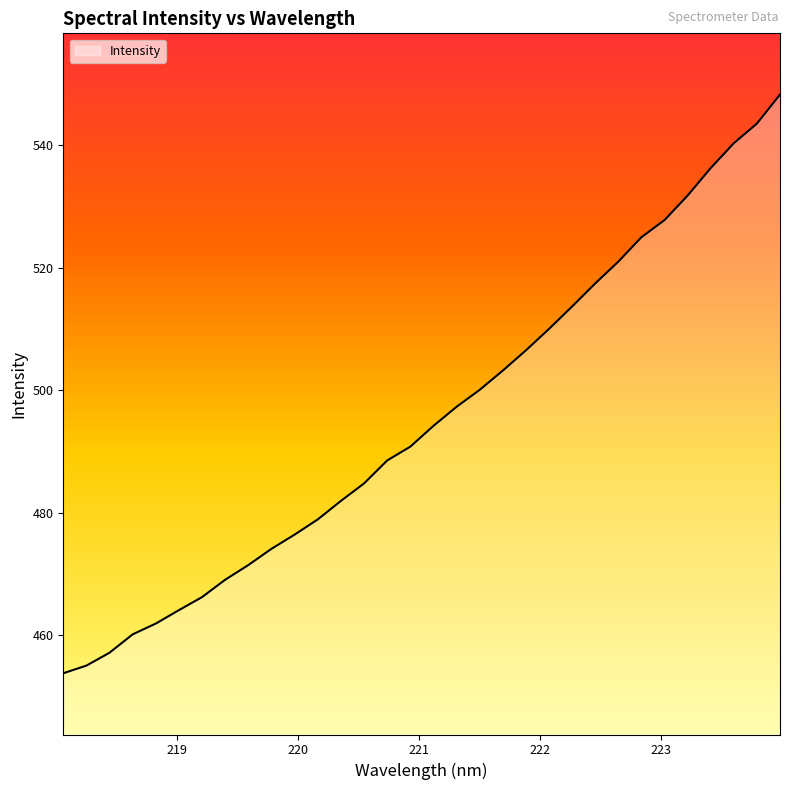

What is the difference between the maximum and minimum values?

94.5